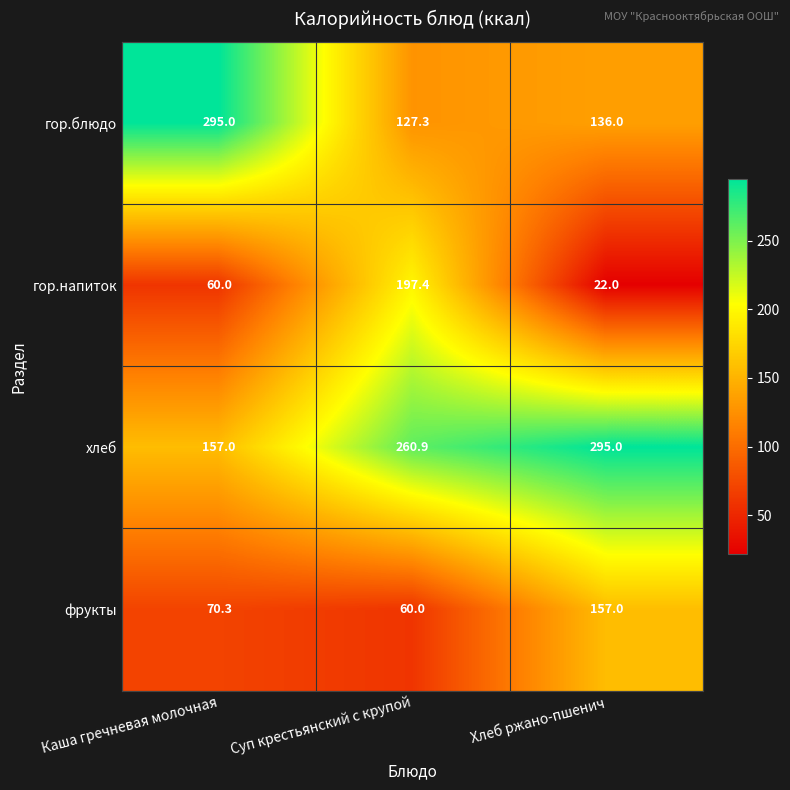

Which category has the lowest value across all series?

Хлеб ржано-пшенич